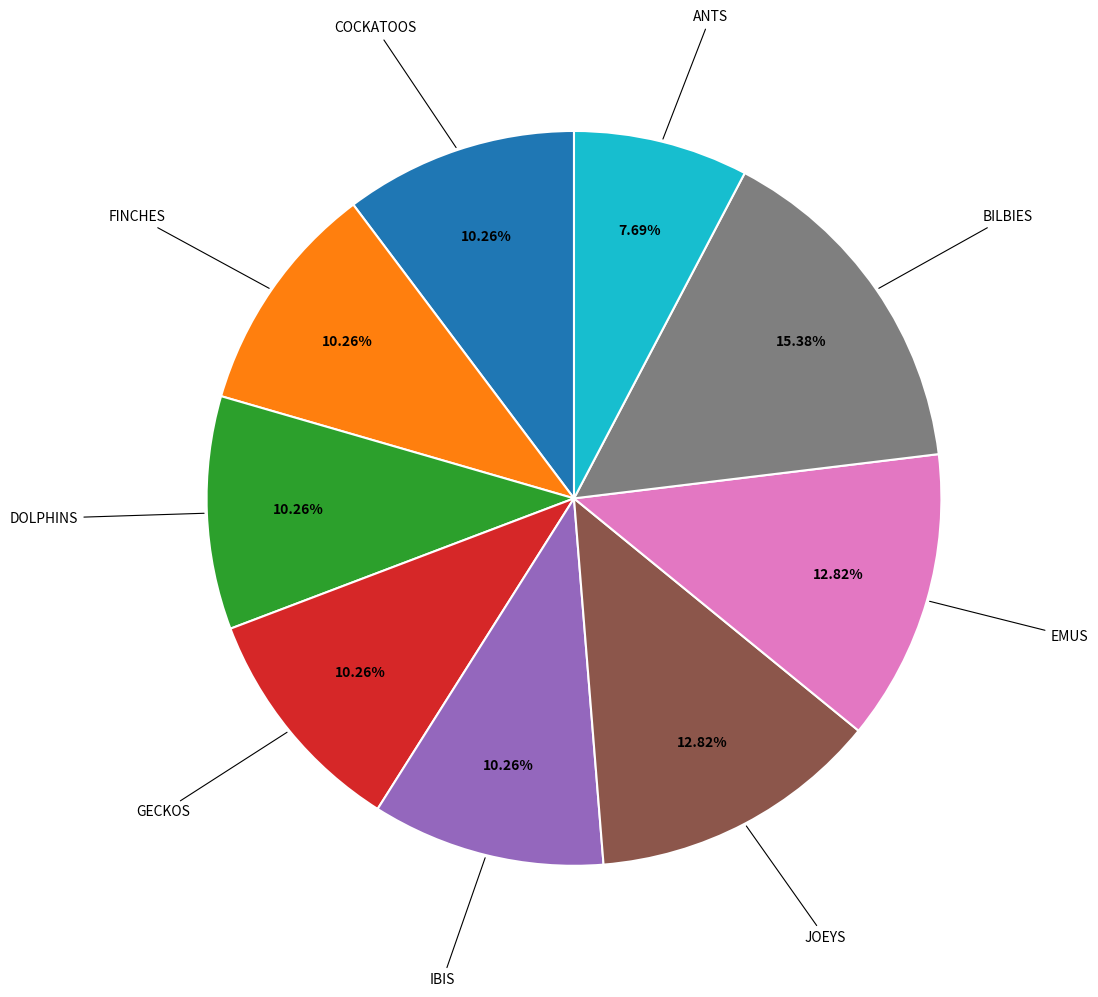

Is there a majority slice in this chart?

No